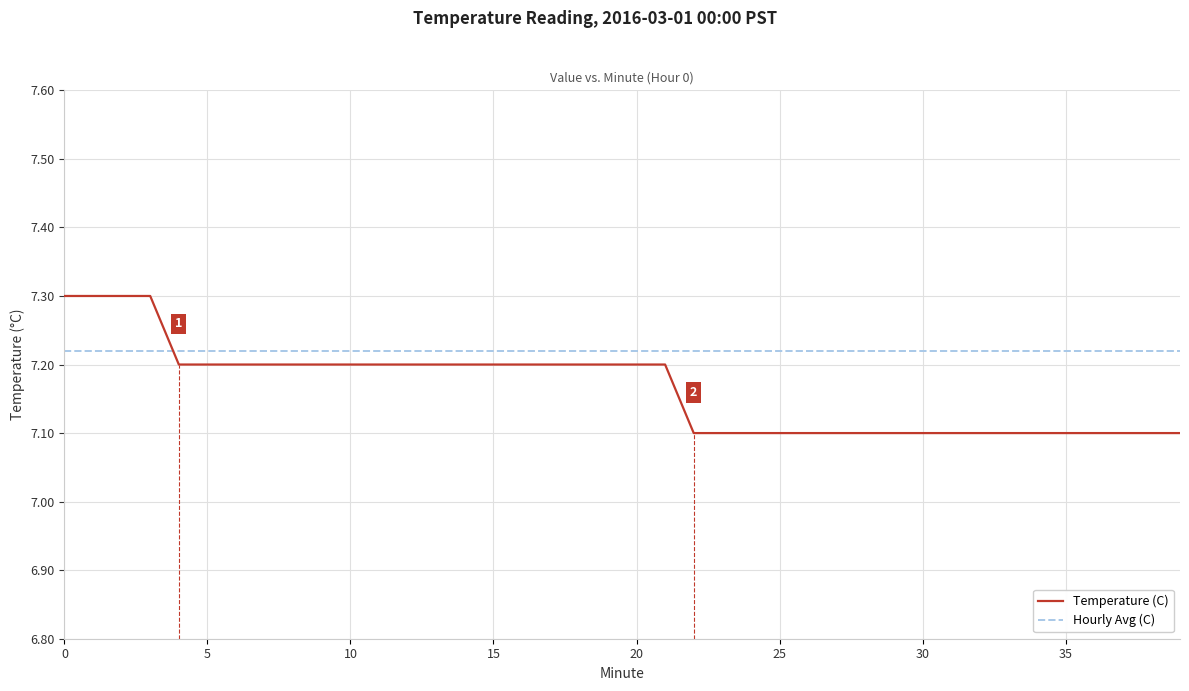

List the series in order of their peak value, lowest first.

Hourly Avg (C), Temperature (C)